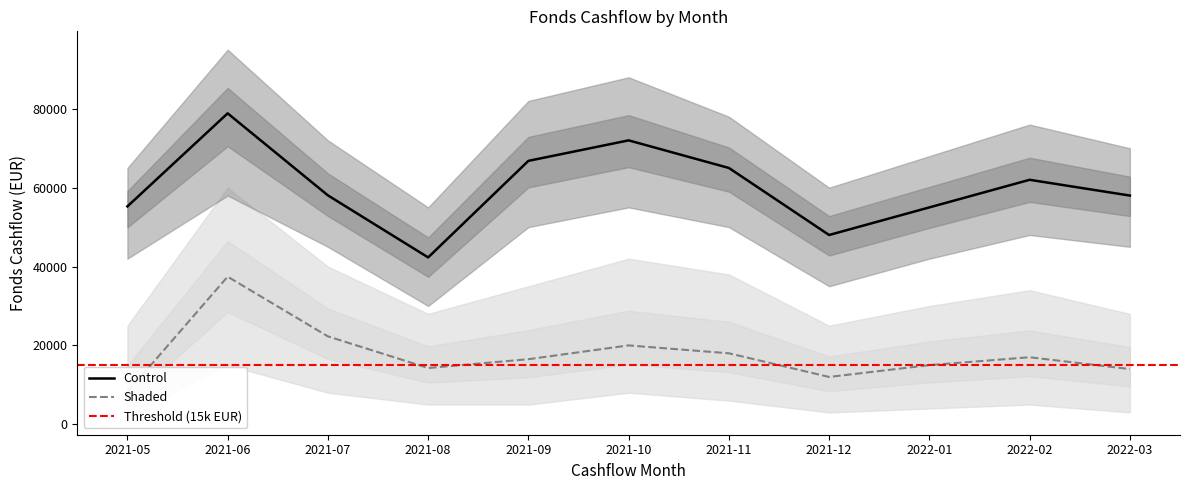

How many values in the Shaded series are below 16503?

5